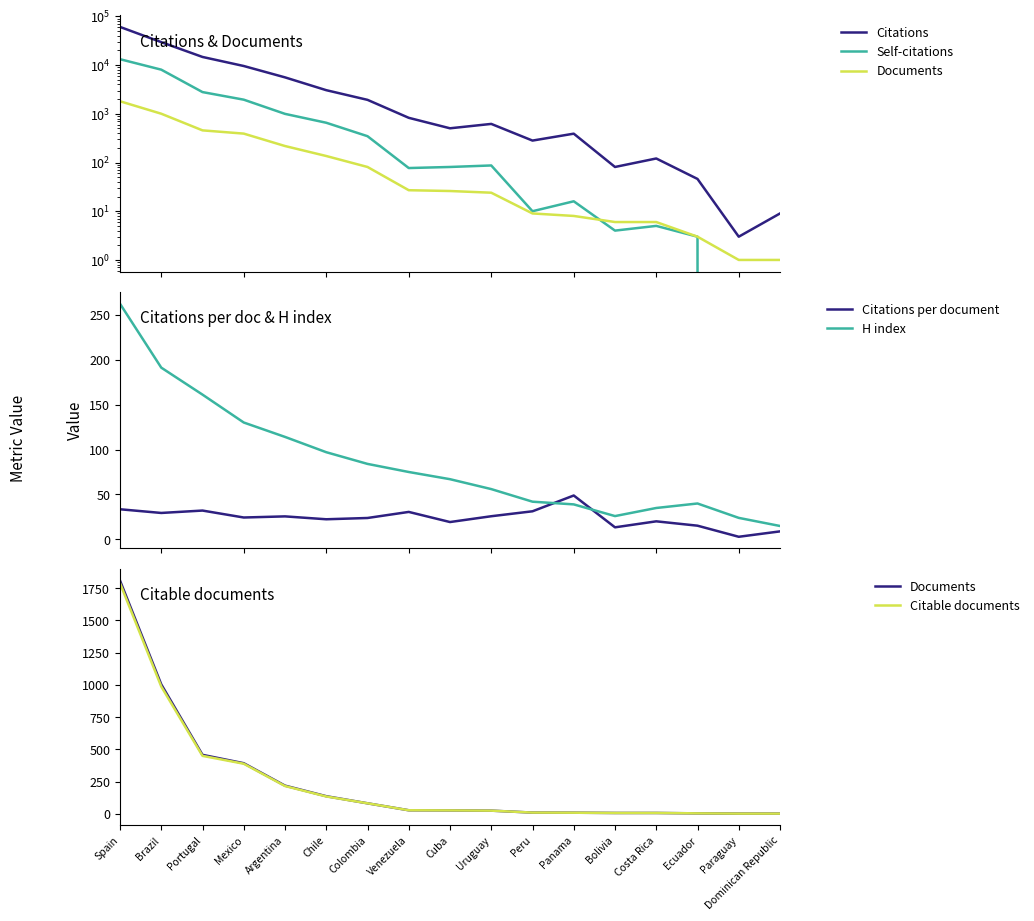

Where does the Citations per document series first go above 24?

Spain